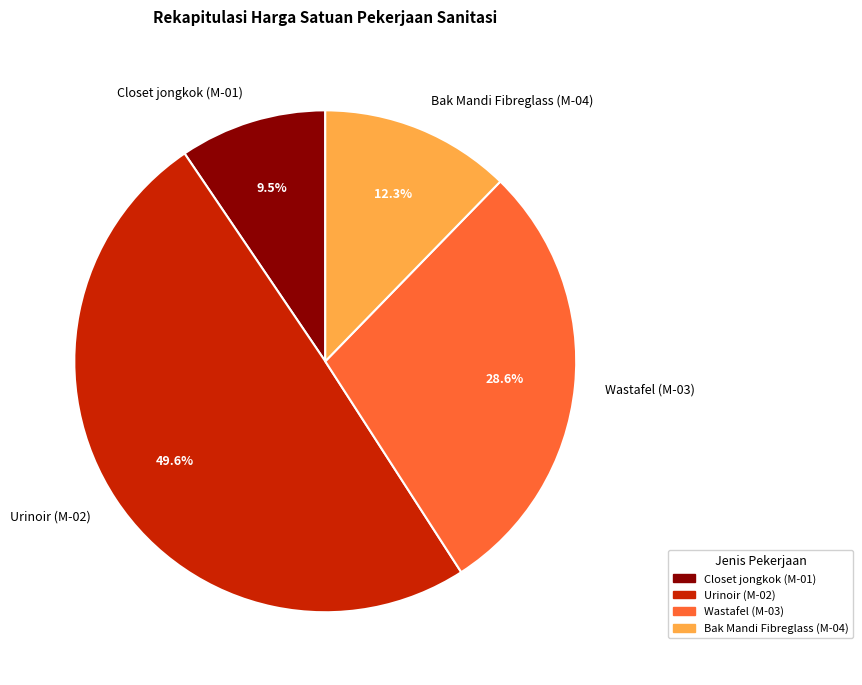

To the nearest percent, what is the average slice percentage?

25%